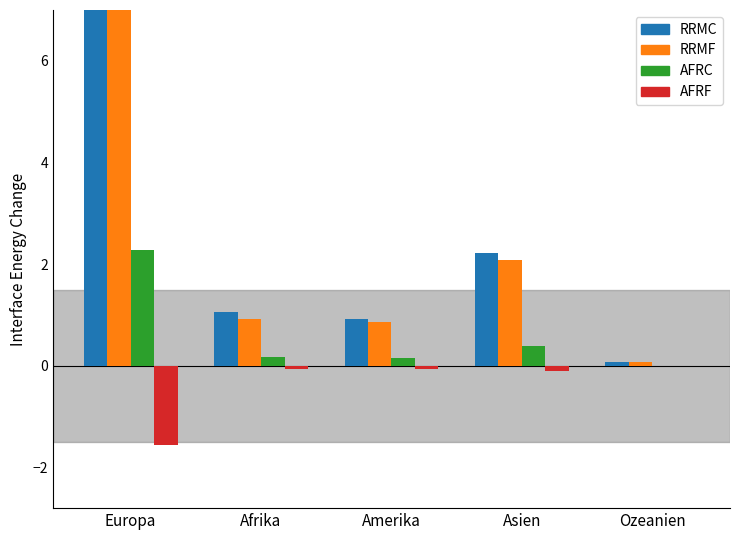

Which series has the widest spread of values?

Bestand Ende Monat